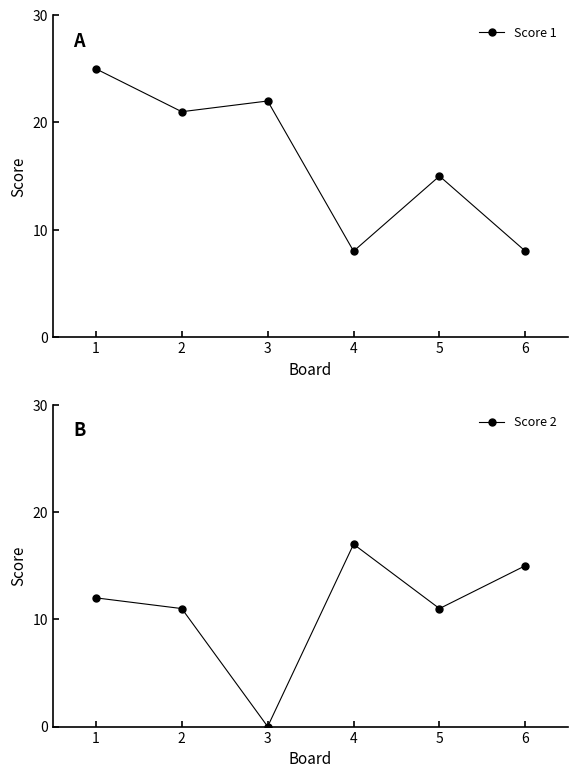

What are all the series names shown in the legend?

Score 1, Score 2